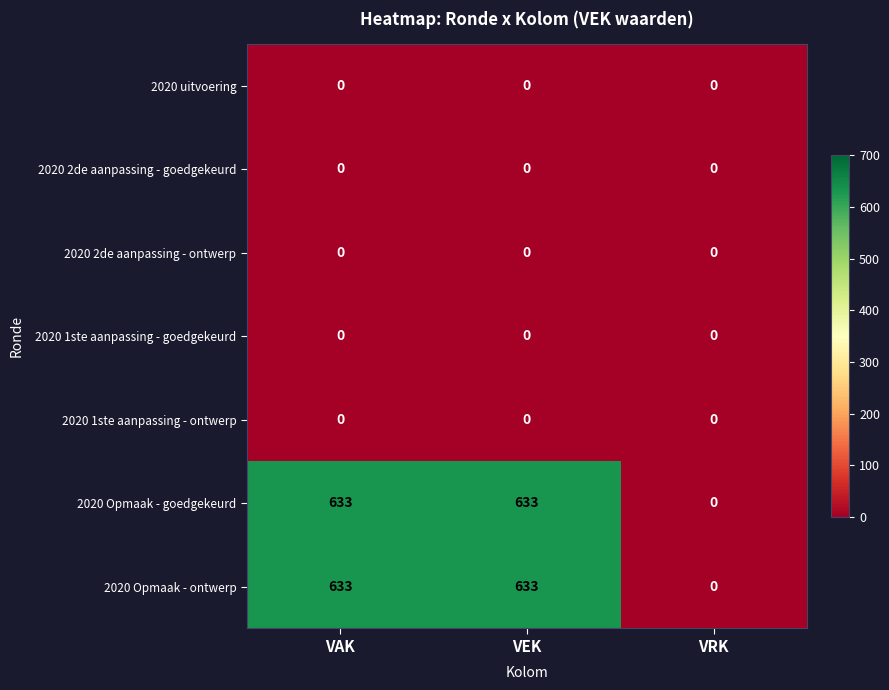

Reading left to right, list all the values displayed in this chart.

2020 uitvoering: 0	0	0
2020 2de aanpassing - goedgekeurd: 0	0	0
2020 2de aanpassing - ontwerp: 0	0	0
2020 1ste aanpassing - goedgekeurd: 0	0	0
2020 1ste aanpassing - ontwerp: 0	0	0
2020 Opmaak - goedgekeurd: 633	633	0
2020 Opmaak - ontwerp: 633	633	0